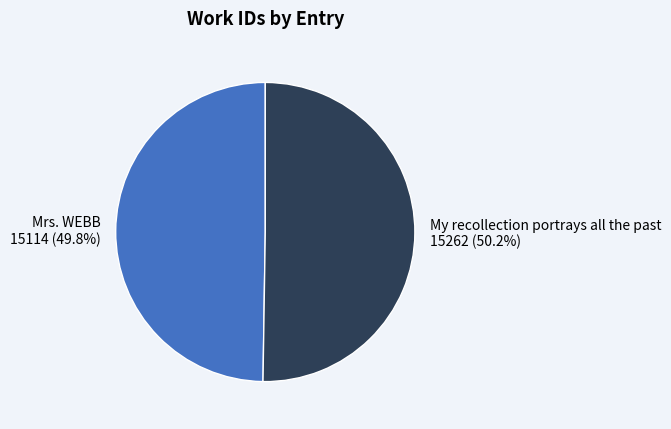

Does any single category account for the majority?

Yes